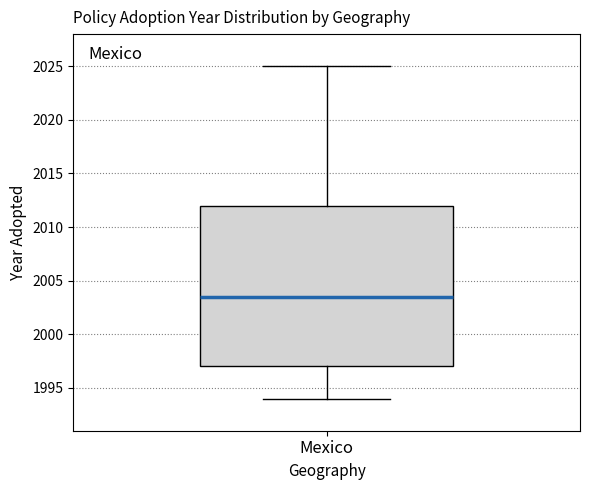

Where does the lower whisker of the box for Mexico end on the y-axis? The values are not printed on the chart, so give them approximately, as read against the axis.

1994.0